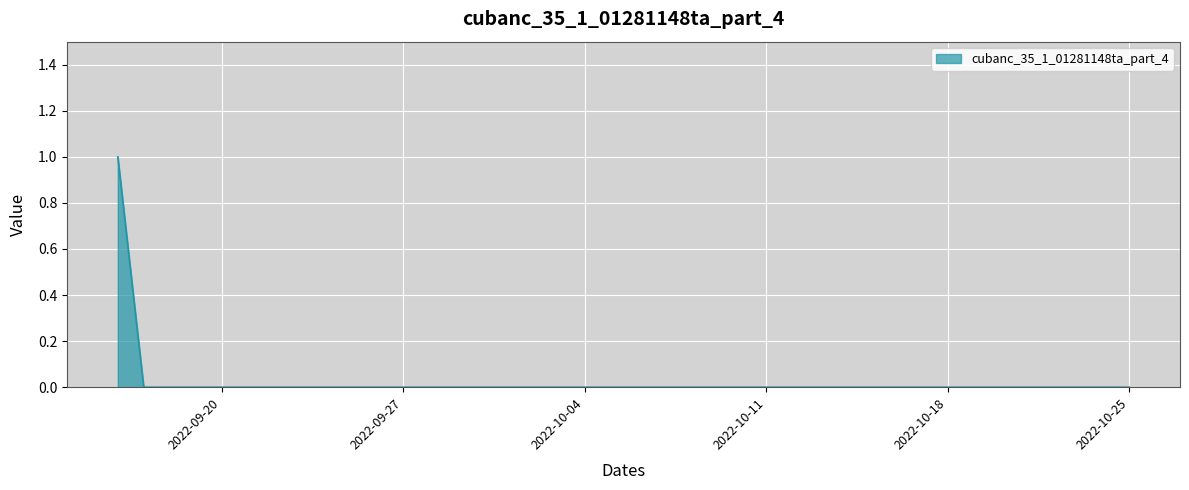

Does the chart display data point markers on the line(s)?

No